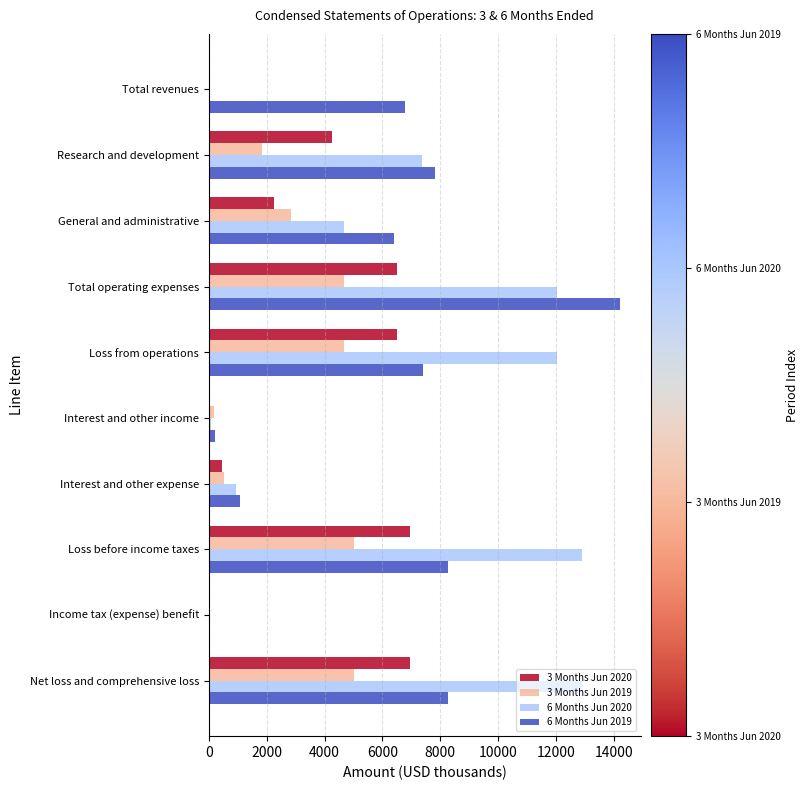

What is the highest value of the 3 Months Jun 2020 series?

6947